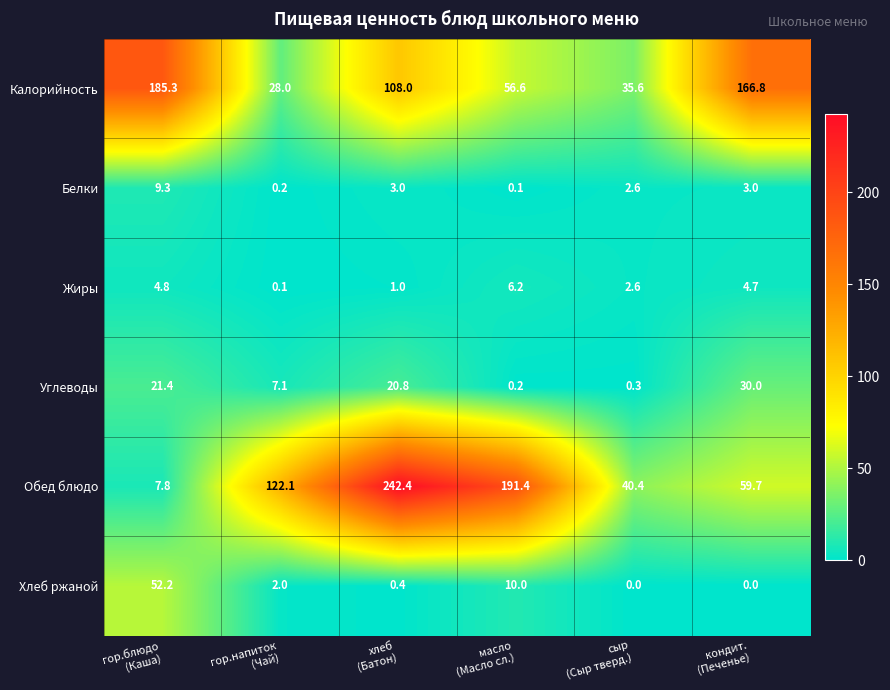

Between масло
(Масло сл.) and сыр
(Сыр тверд.), which series saw the biggest shift?

Обед блюдо